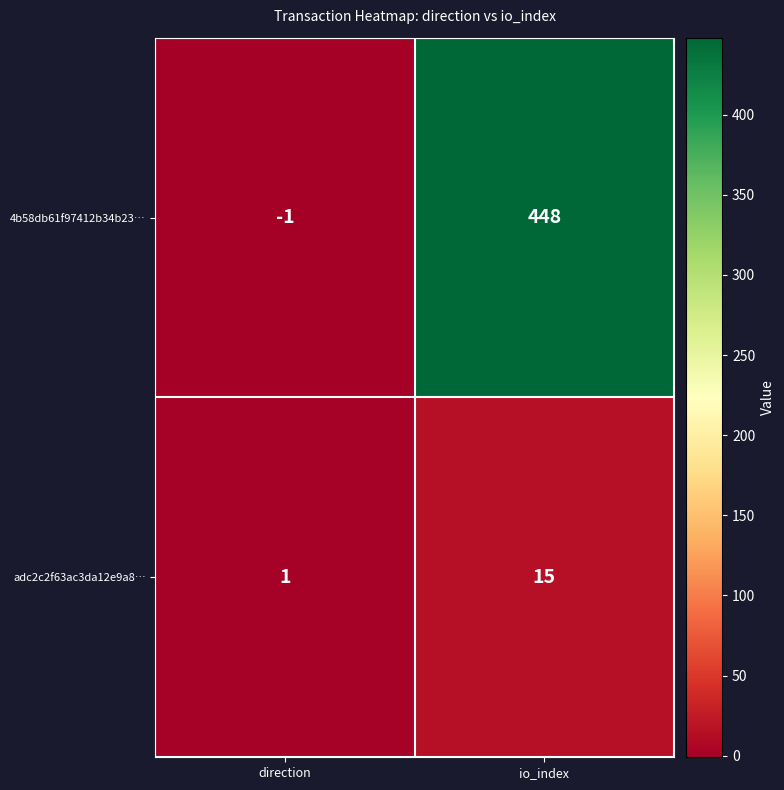

Rank the series by their maximum value, from highest to lowest.

4b58db61f97412b34b23…, adc2c2f63ac3da12e9a8…